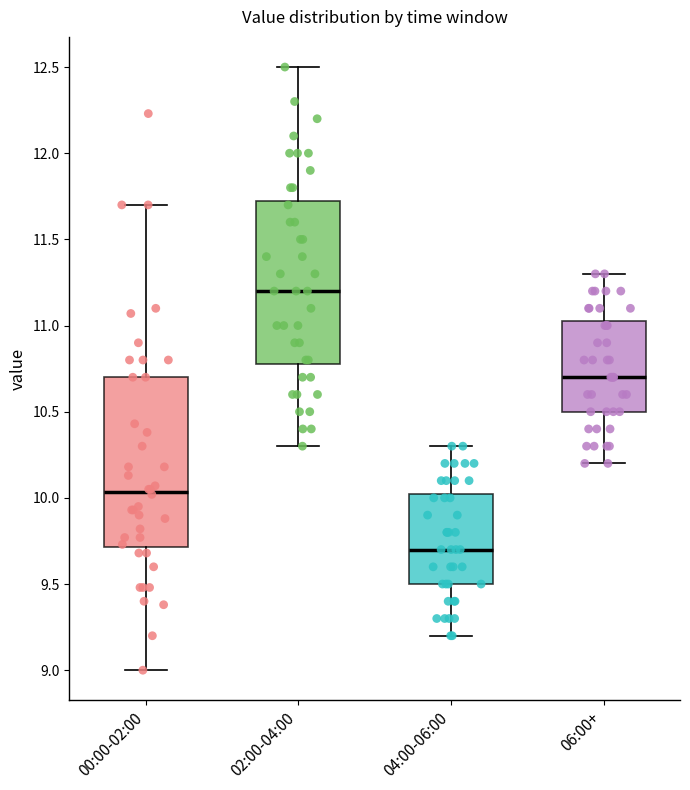

Which box has the lowest median line?

04:00-06:00